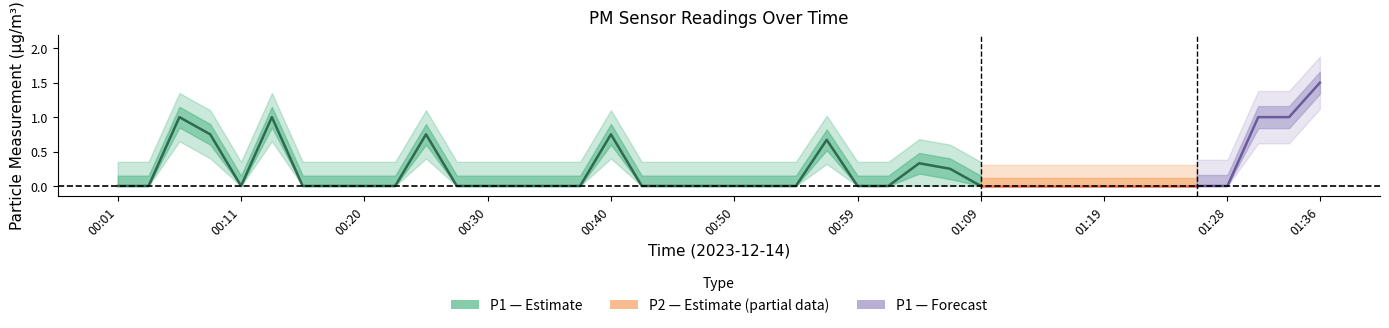

What is the label of the 9th point from the left?

00:20